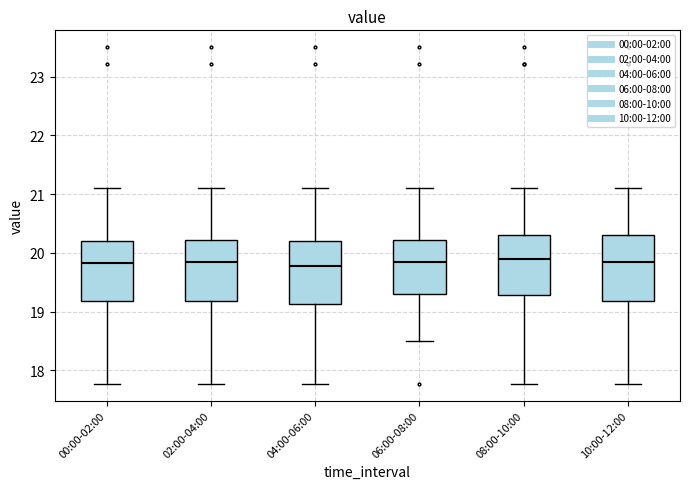

Where is the upper edge of the box for 02:00-04:00 on the y-axis? The values are not printed on the chart, so give them approximately, as read against the axis.

20.2